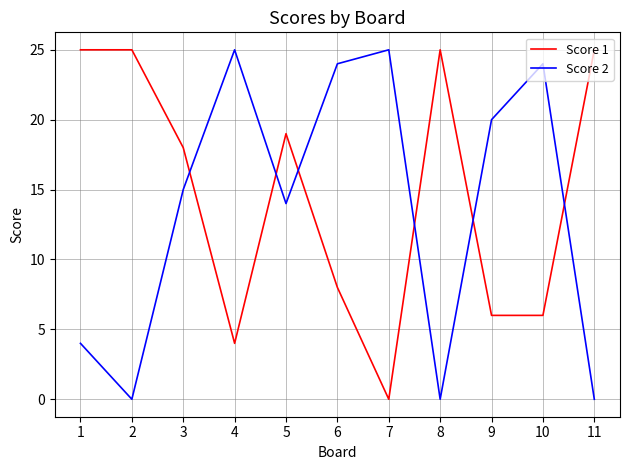

True or false: Score 1 has more than 1 points higher than both neighbors.

True